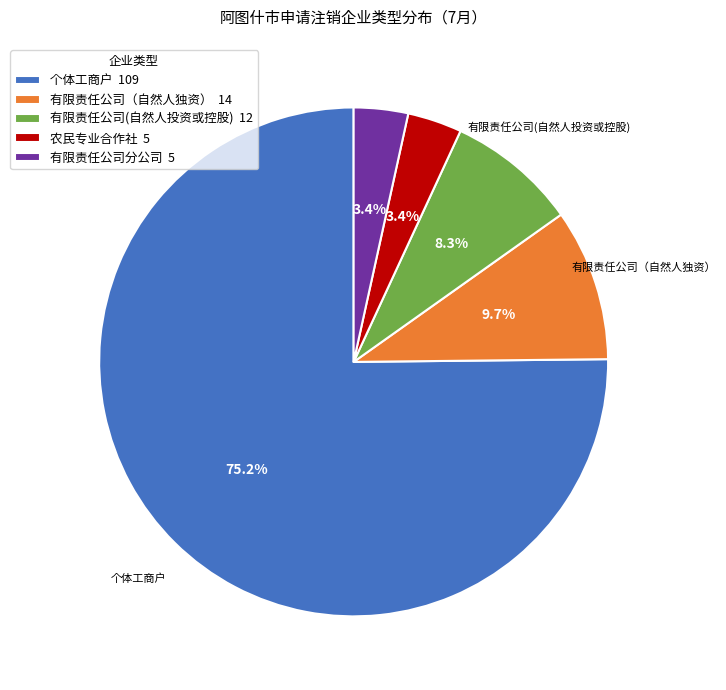

What is the largest slice in the pie chart?

个体工商户